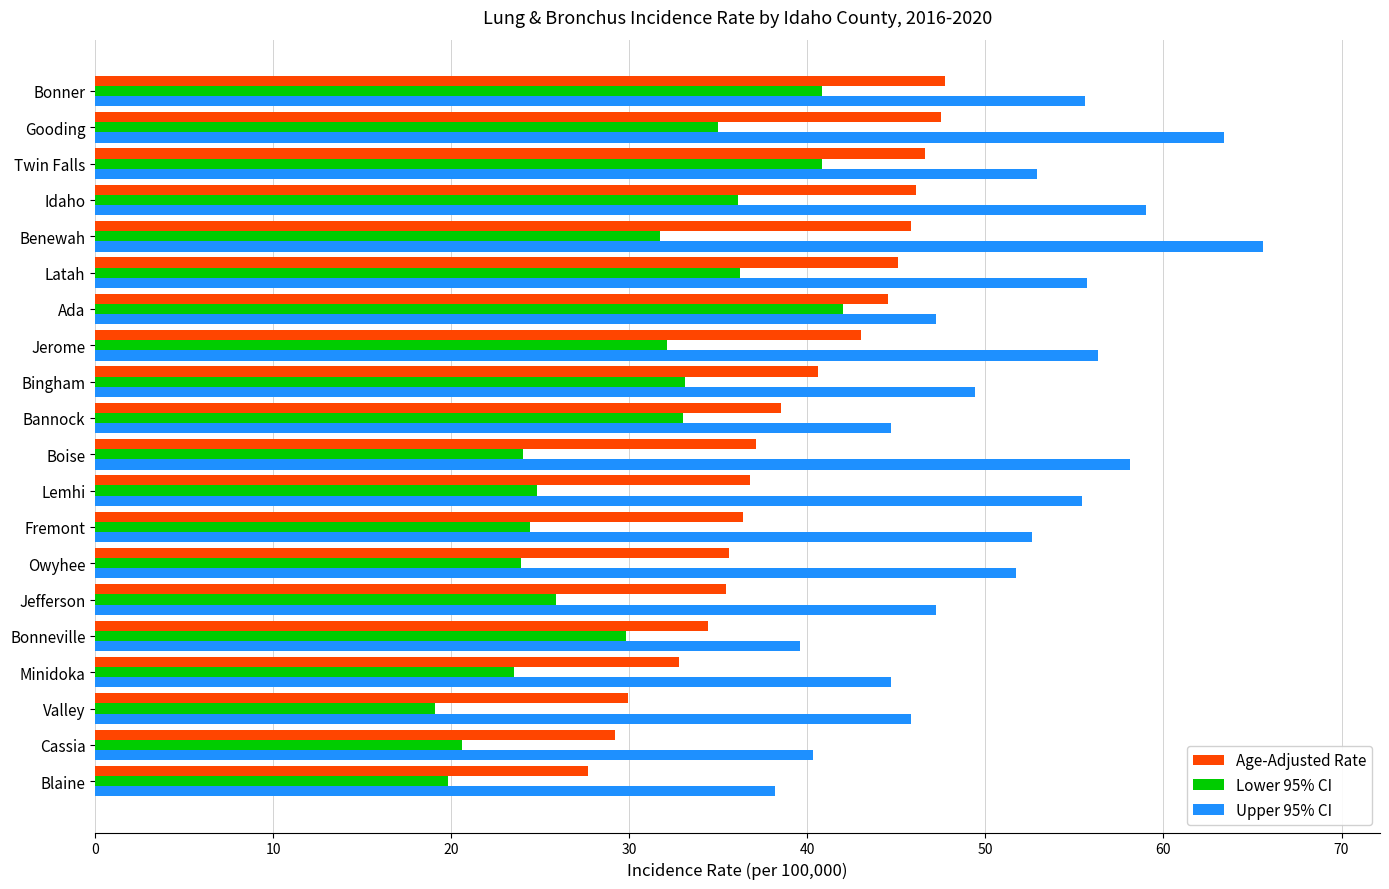

What is the total value across all series at Blaine?

85.7